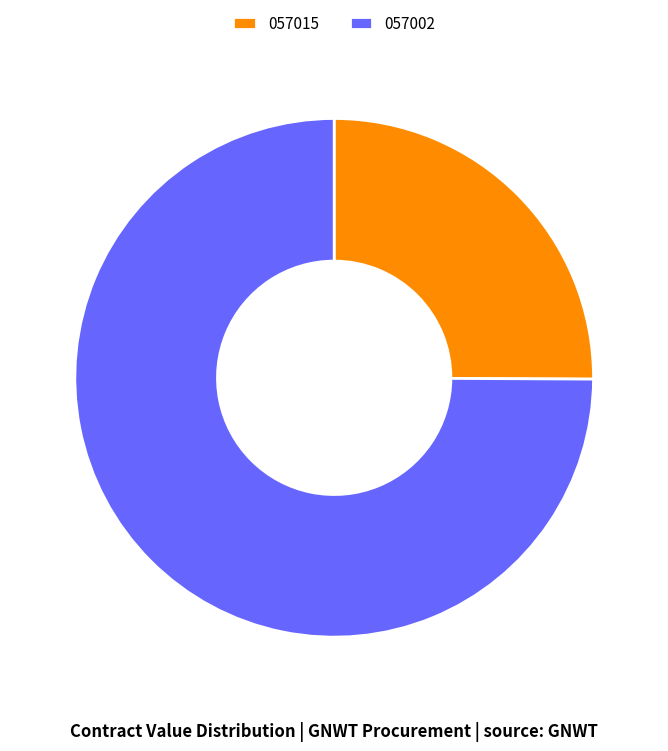

Rank the categories by value from lowest to highest.

057015, 057002